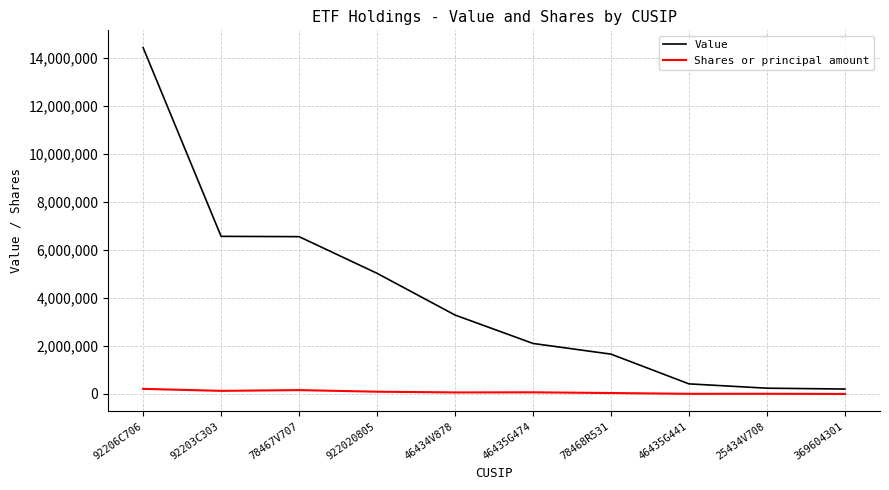

Which series changed the most between 46435G474 and 25434V708?

Value